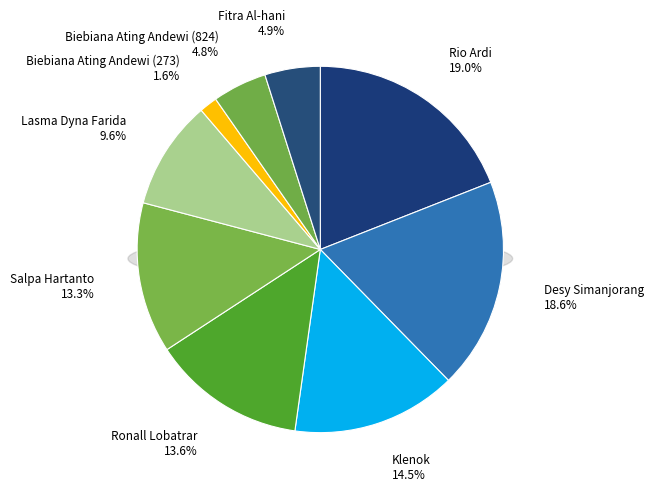

Do Salpa Hartanto and Fitra Al-hani together represent more than half of the pie?

No